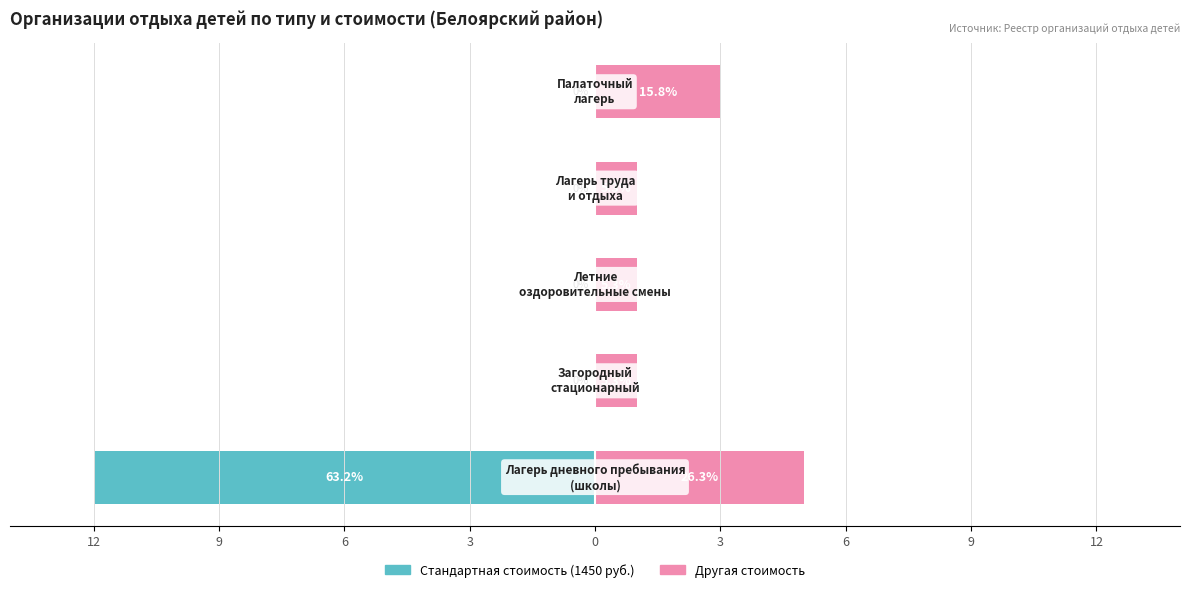

What is the value of the Другая стоимость bar at the 5th from the left?

3